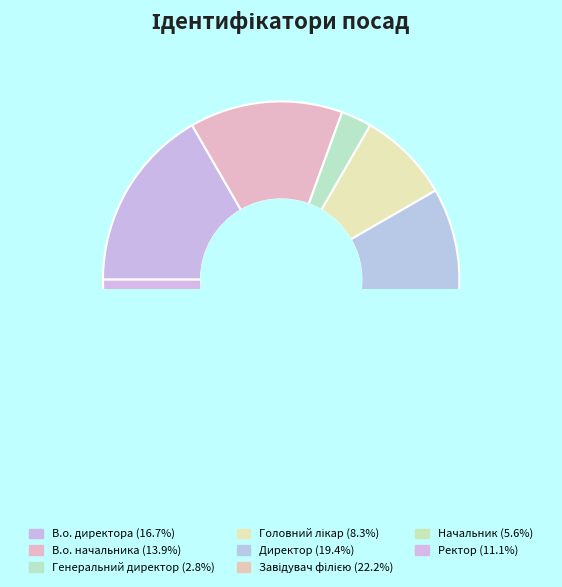

True or false: В.о. начальника accounts for 14% of the total.

True